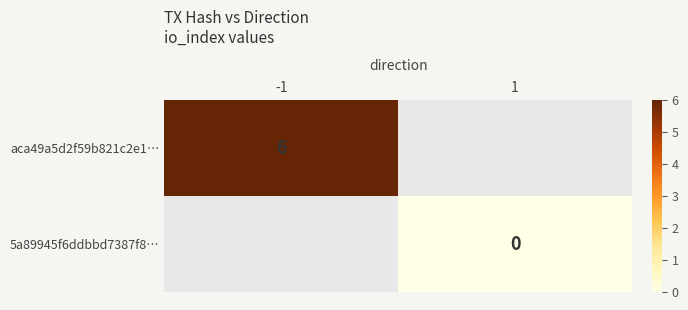

True or false: aca49a5d2f59b821c2e1… has a value of 3 at -1.

False